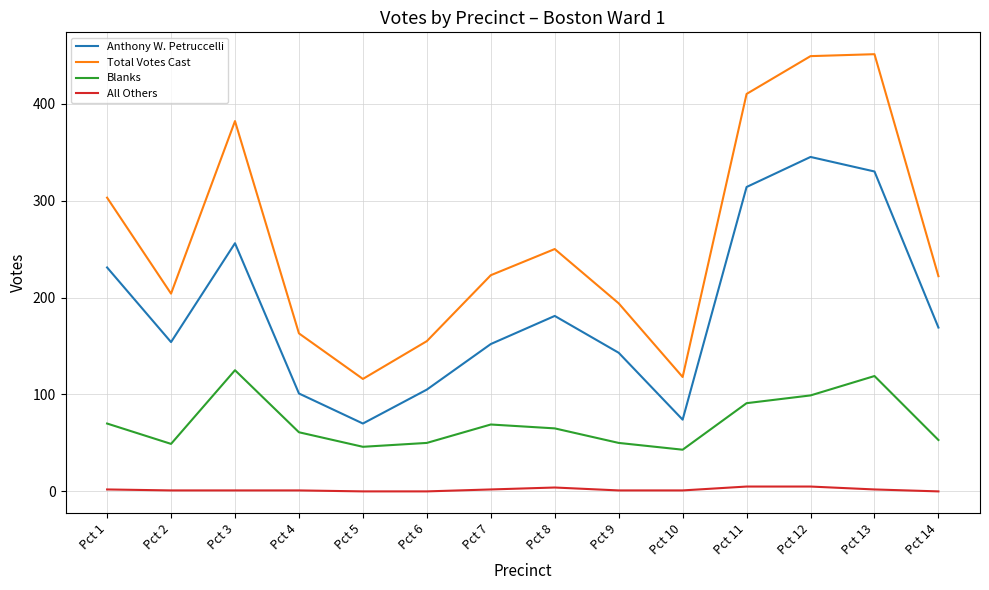

At which category does Total Votes Cast reach its first local valley?

Pct 2